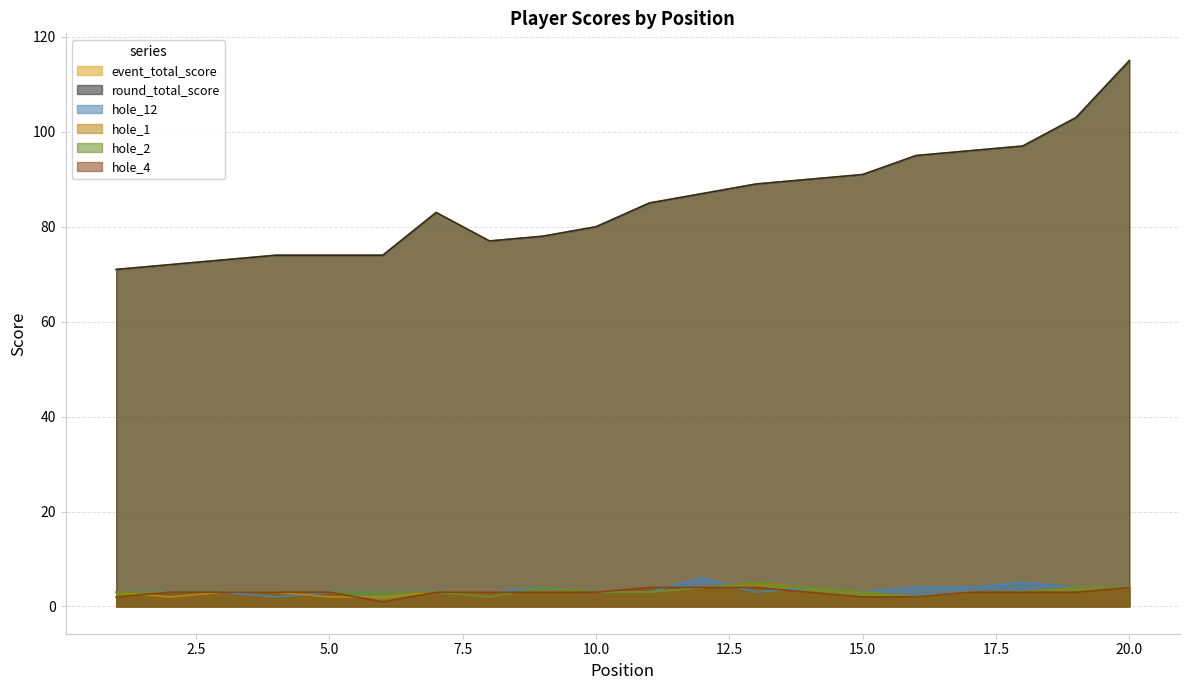

Is it true that round_total_score equals 41 at 2?

False